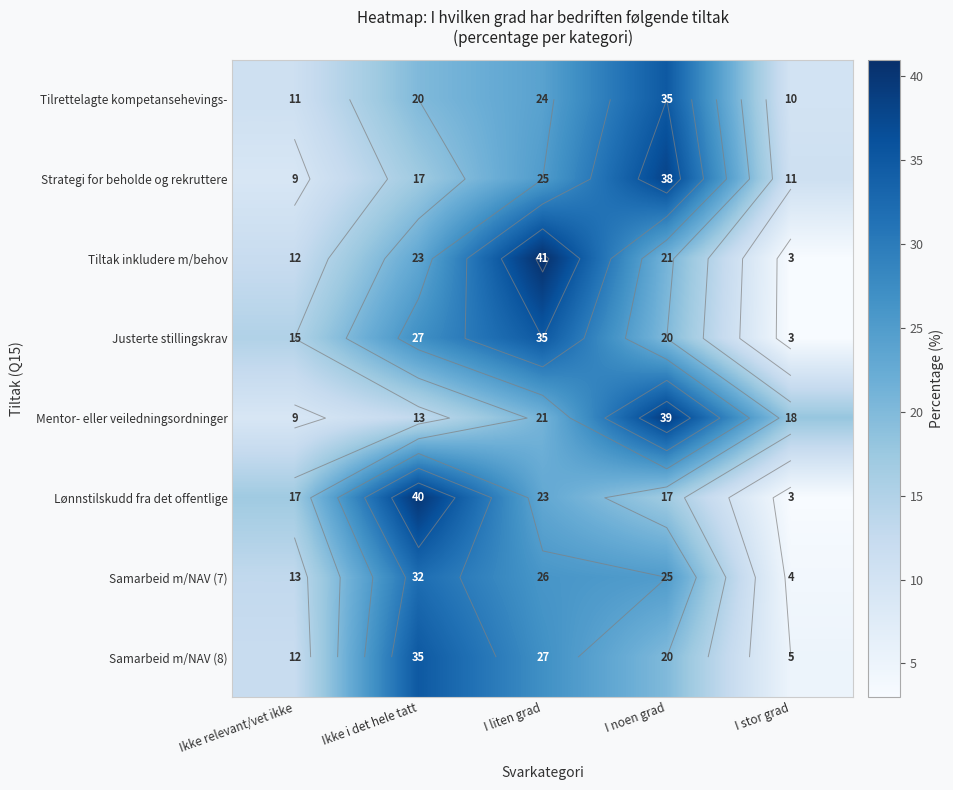

At how many categories does at least one series exceed 16?

5